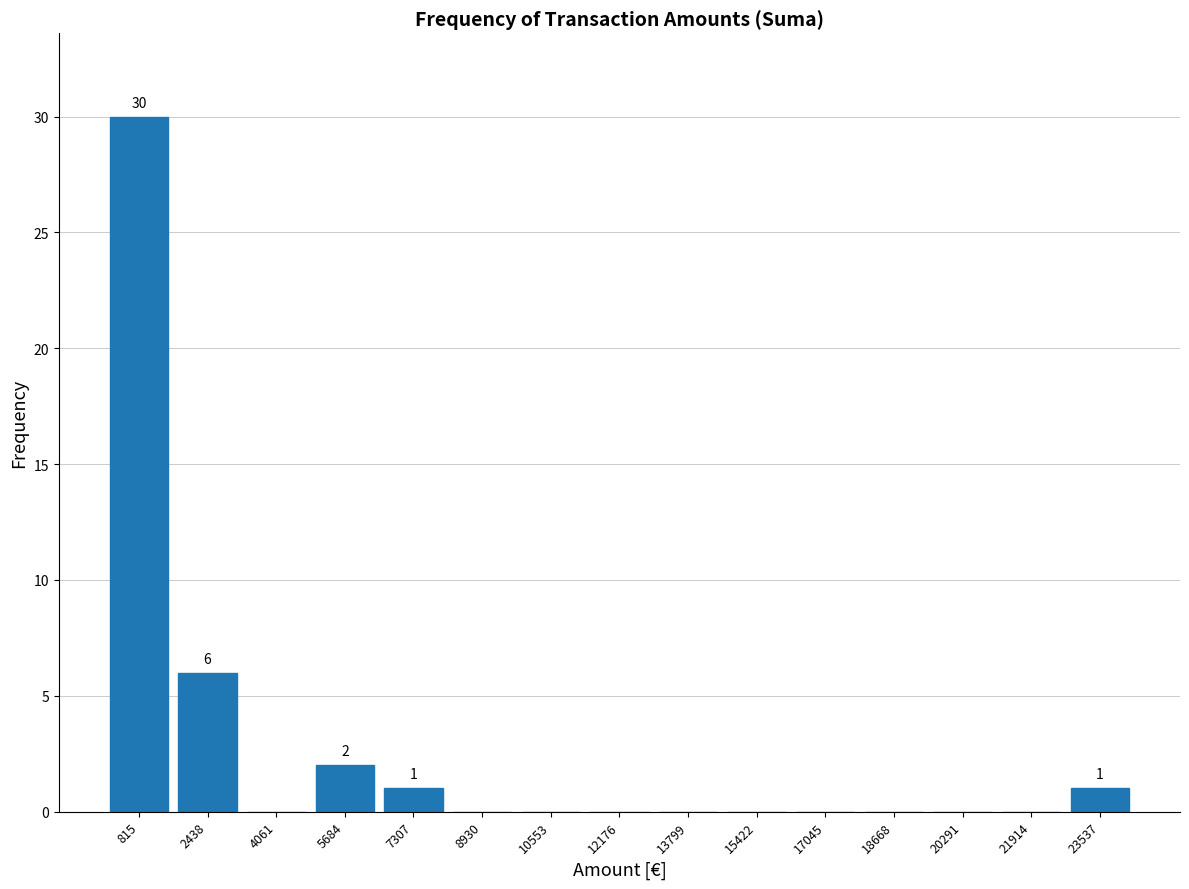

Over which range of the x-axis is the bar tallest?

0 to 1600